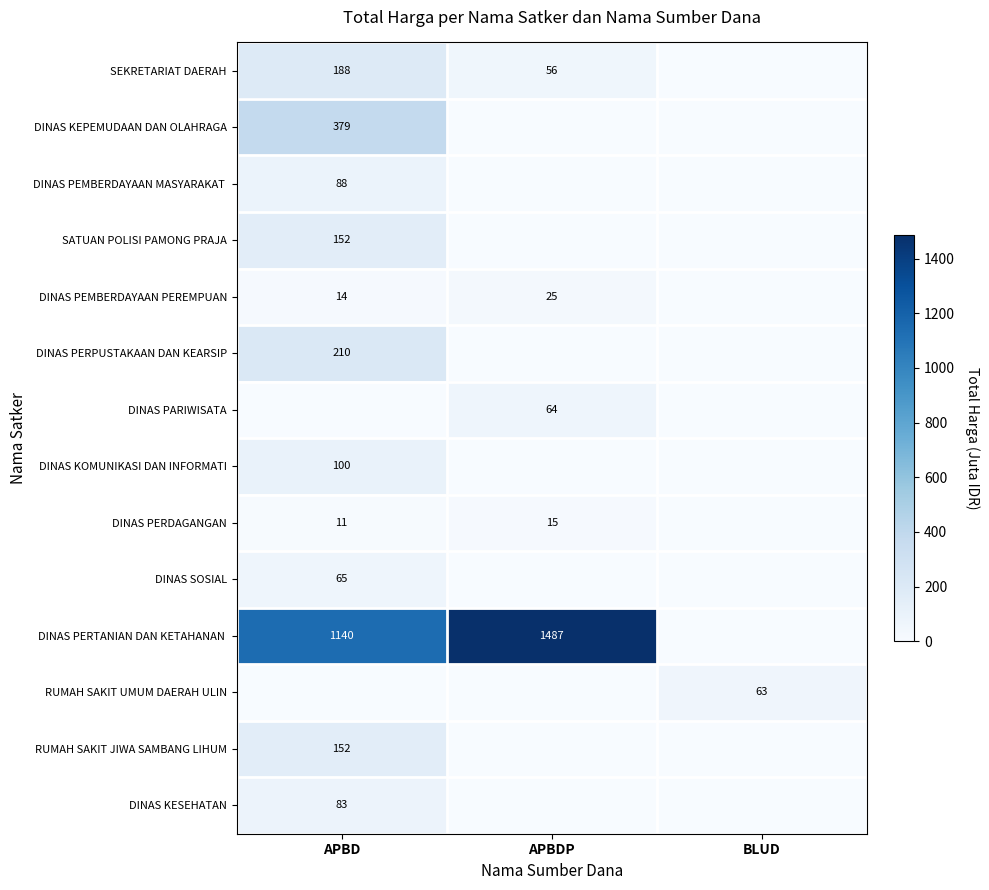

True or false: DINAS PEMBERDAYAAN PEREMPUAN has a value of 34 at APBDP.

False